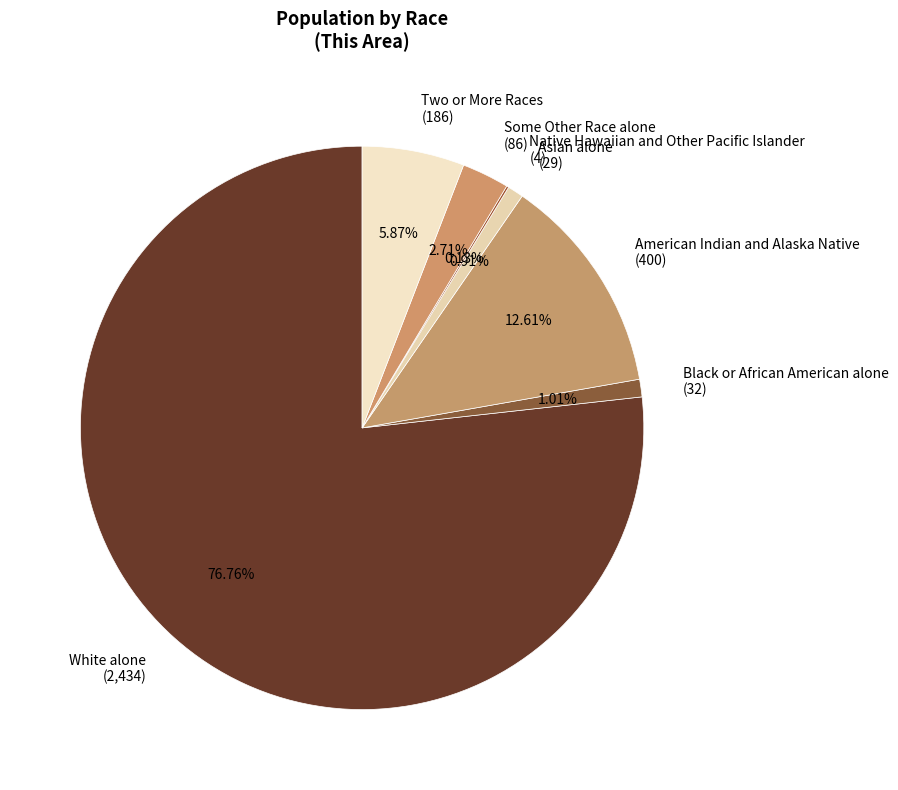

What is the majority slice?

White alone